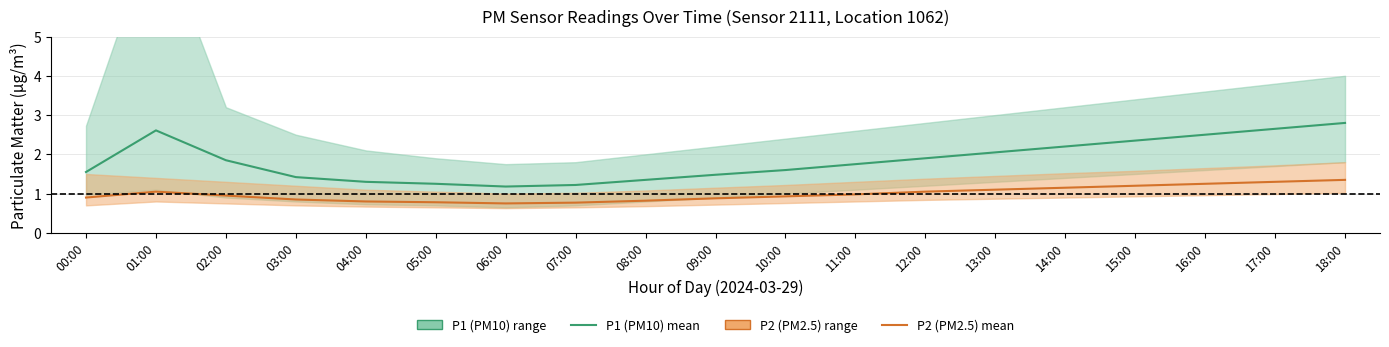

Reading left to right, list all the values displayed in this chart.

P1 (PM10) mean: 1.6	2.6	1.9	1.4	1.3	1.2	1.2	1.2	1.4	1.5	1.6	1.8	1.9	2.0	2.2	2.4	2.5	2.6	2.8
P2 (PM2.5) mean: 0.9	1.1	0.9	0.8	0.8	0.8	0.8	0.8	0.8	0.9	0.9	1.0	1.1	1.1	1.1	1.2	1.2	1.3	1.4